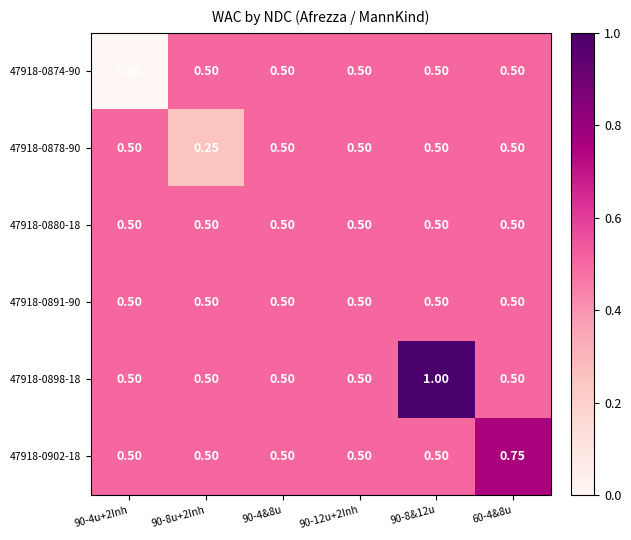

Rank the series at 90-12u+2Inh from highest to lowest value.

47918-0874-90, 47918-0878-90, 47918-0880-18, 47918-0891-90, 47918-0898-18, 47918-0902-18